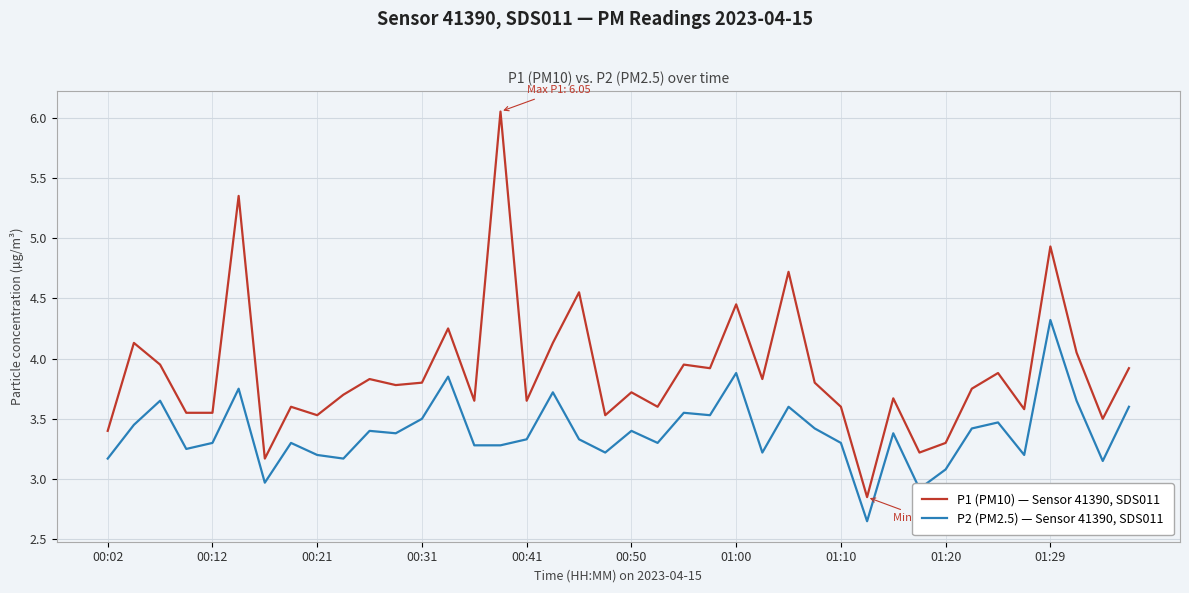

True or false: P1 (PM10) — Sensor 41390, SDS011 and P2 (PM2.5) — Sensor 41390, SDS011 cross at least once.

False